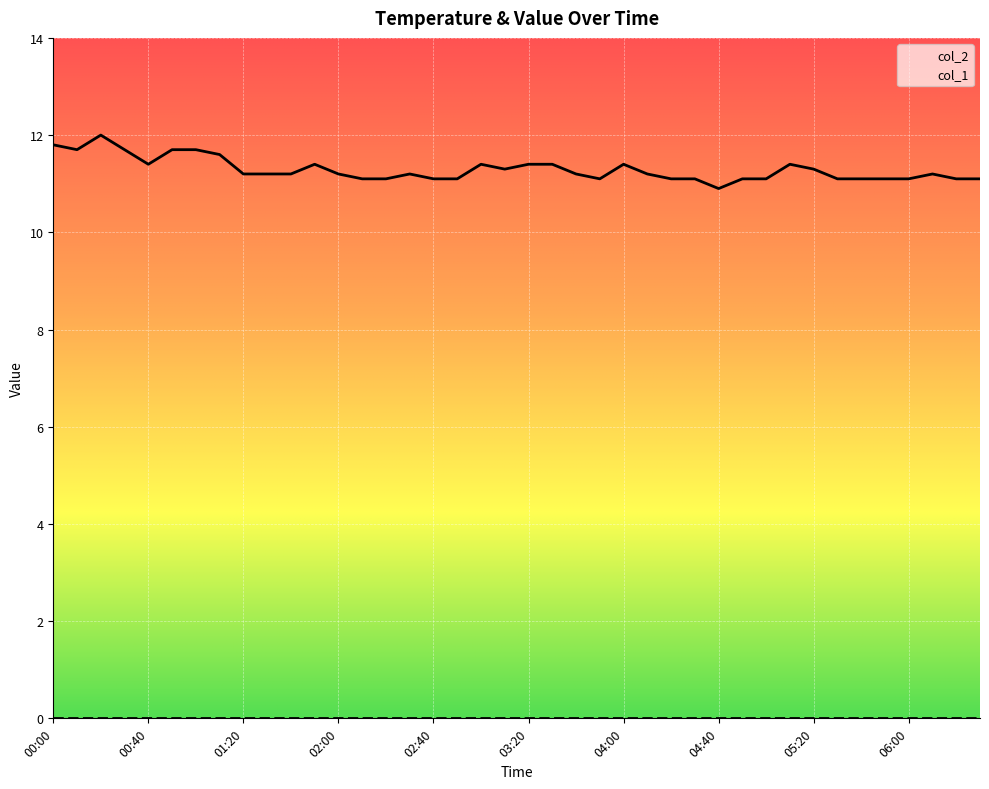

Rank the categories by value from lowest to highest.

04:40, 02:10, 02:20, 02:40, 02:50, 03:50, 04:20, 04:30, 04:50, 05:00, 05:30, 05:40, 05:50, 06:00, 06:20, 06:30, 01:20, 01:30, 01:40, 02:00, 02:30, 03:40, 04:10, 06:10, 03:10, 05:20, 00:40, 01:50, 03:00, 03:20, 03:30, 04:00, 05:10, 01:10, 00:10, 00:30, 00:50, 01:00, 00:00, 00:20